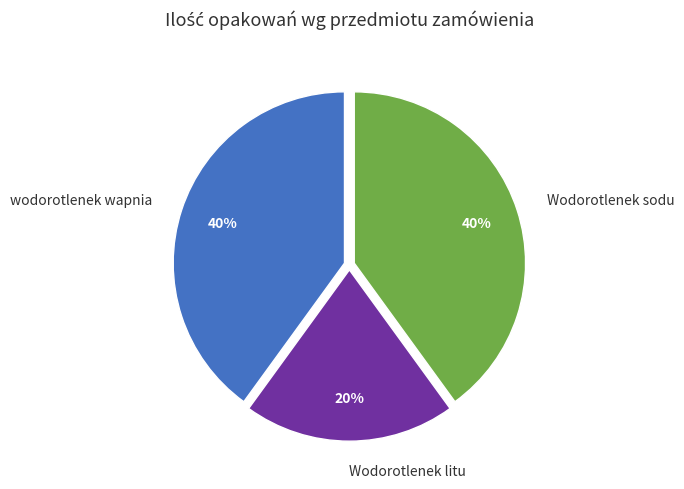

Is Wodorotlenek sodu the majority of the pie?

No